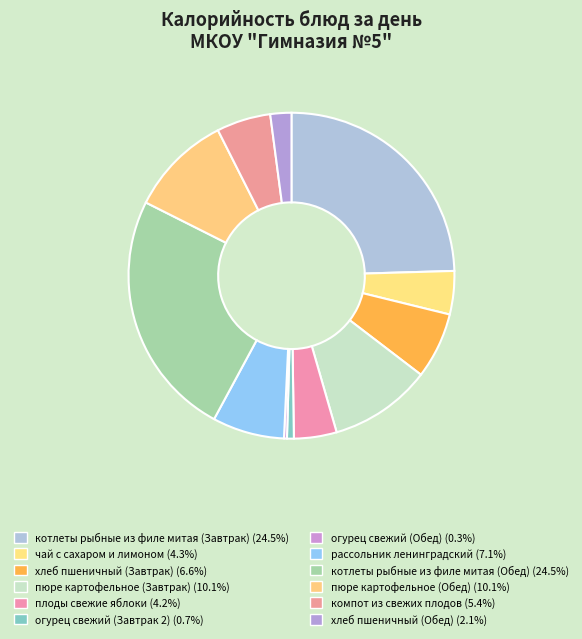

To the nearest percent, what percentage of the pie is пюре картофельное (Завтрак)?

10%